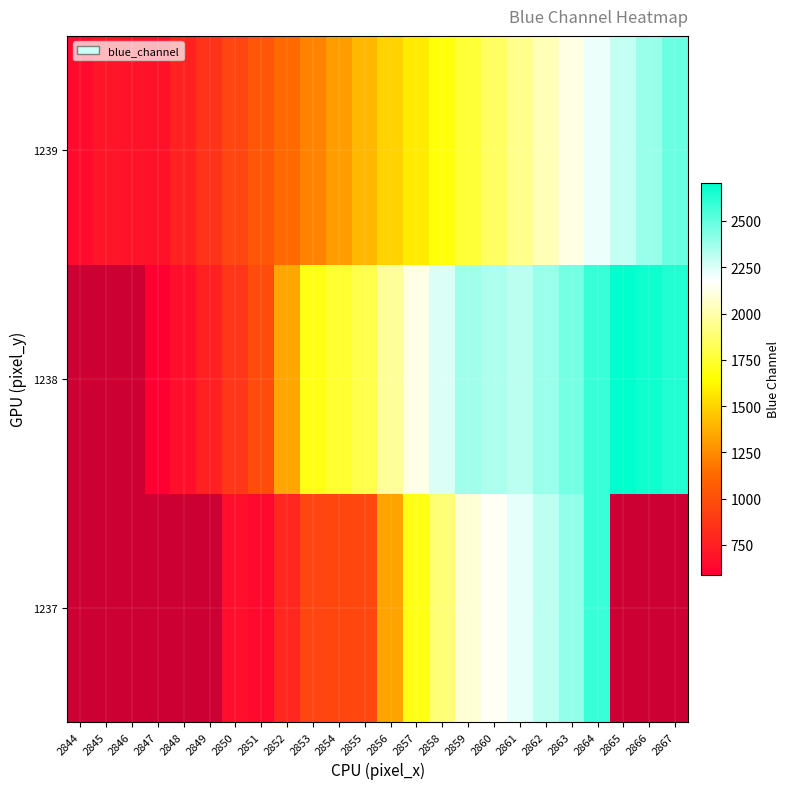

What is the minimum value shown in the chart?

588.0